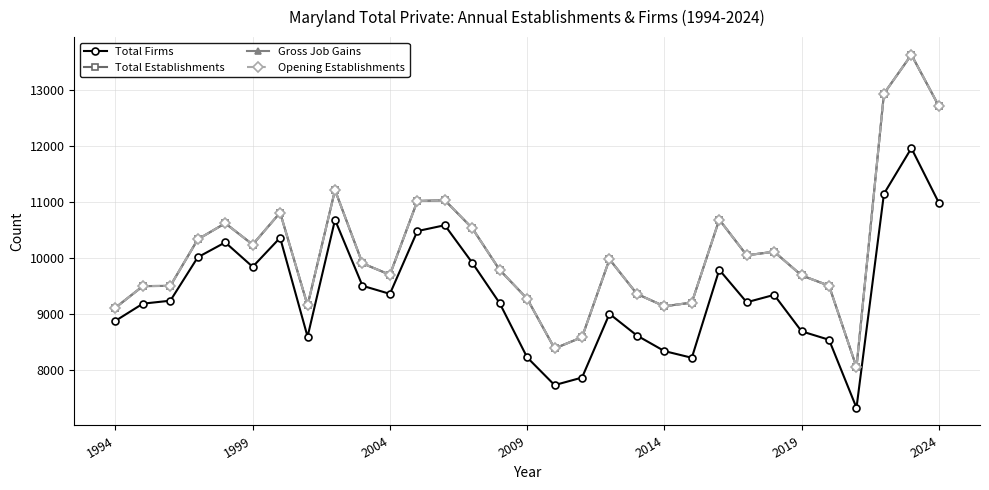

Does the chart have visible grid lines?

Yes